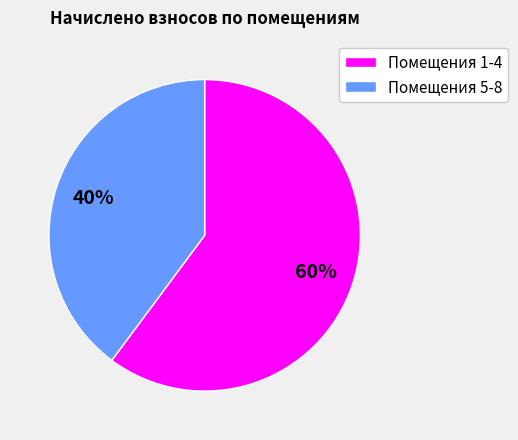

To the nearest percent, what is the average slice percentage?

50%